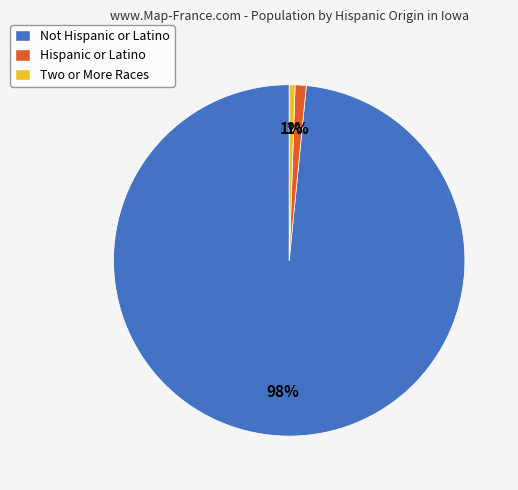

To the nearest percent, what percentage of the pie is Hispanic or Latino?

1%